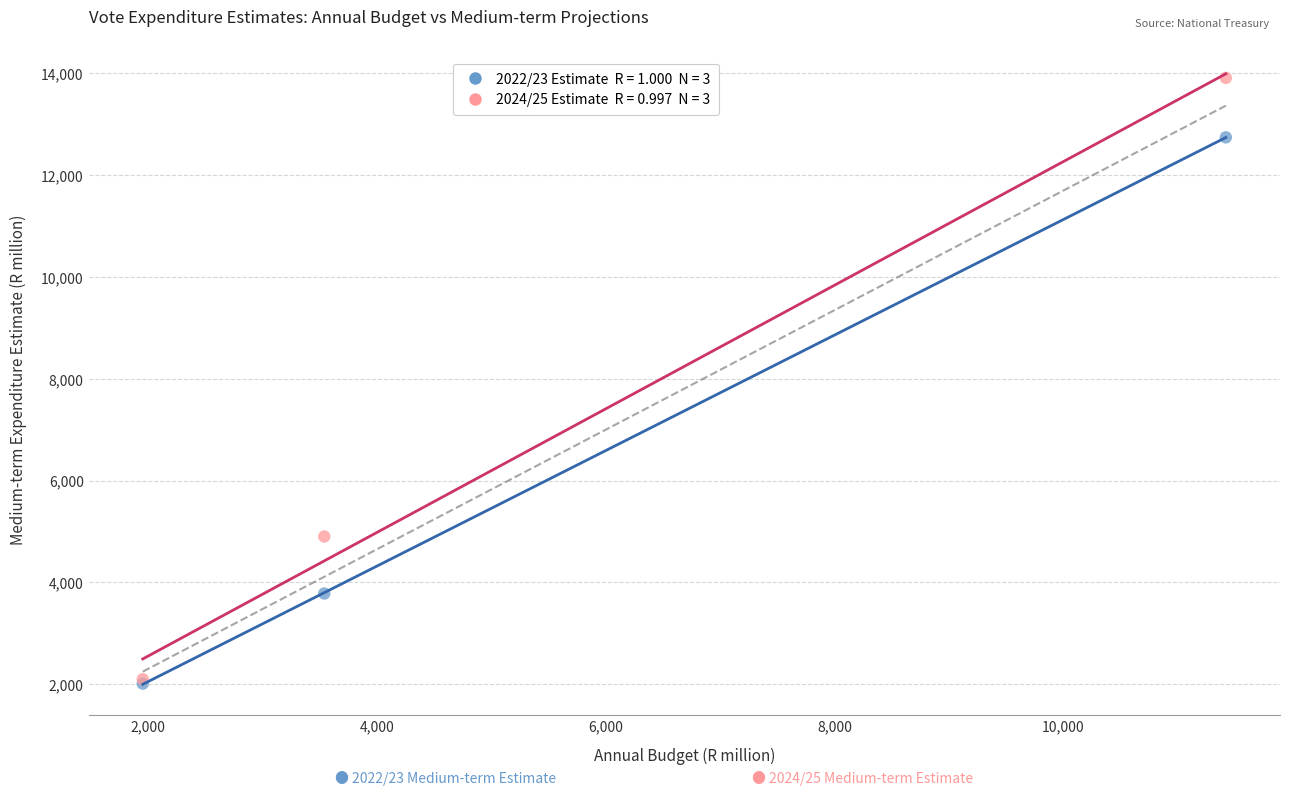

Across all series, what Y value is closest to 7962?

4902.9